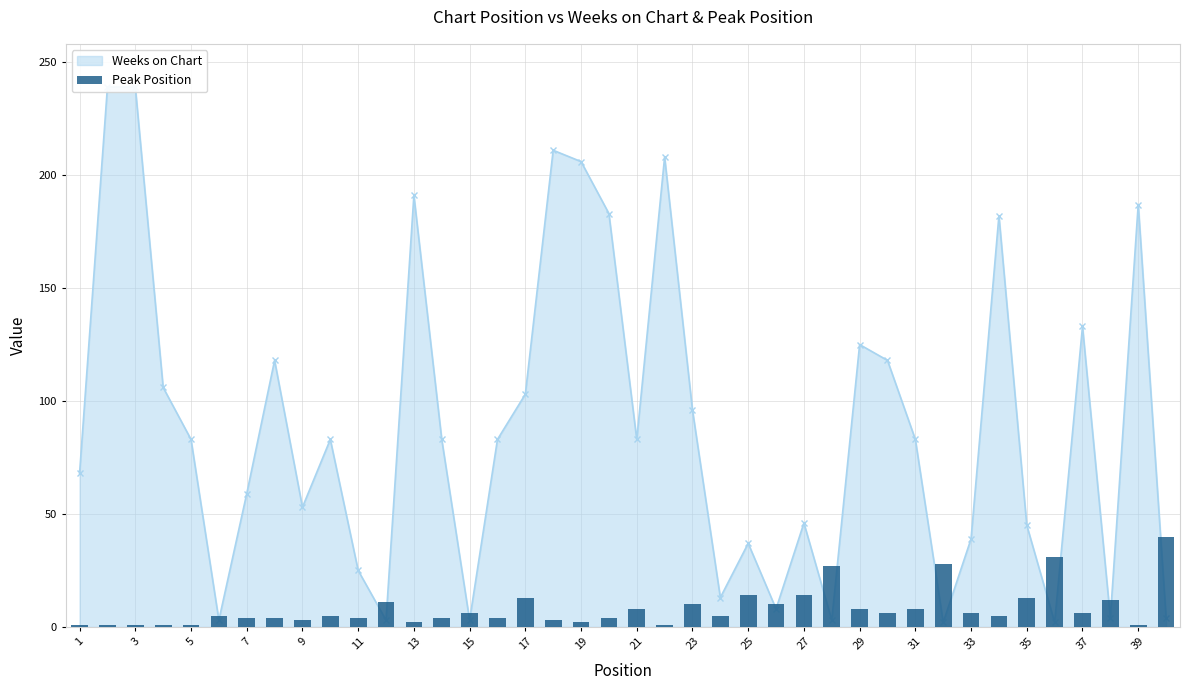

What is the difference between the second highest and minimum values?

30